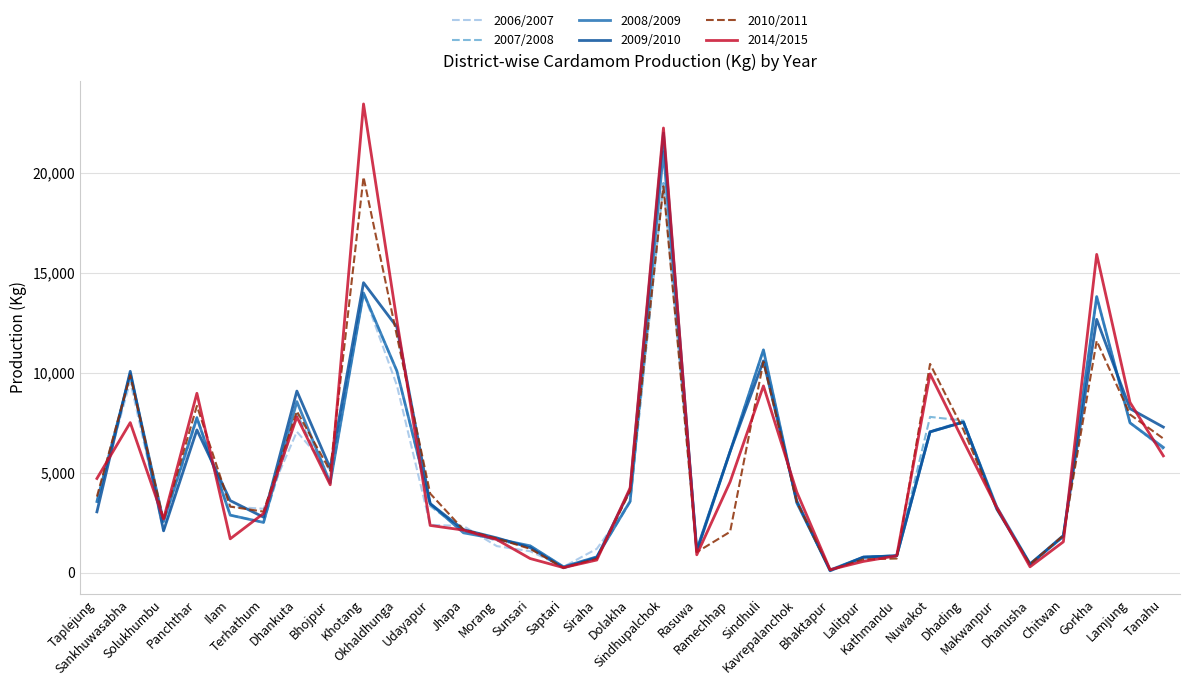

What are all the series names shown in the legend?

2006/2007, 2007/2008, 2008/2009, 2009/2010, 2010/2011, 2014/2015